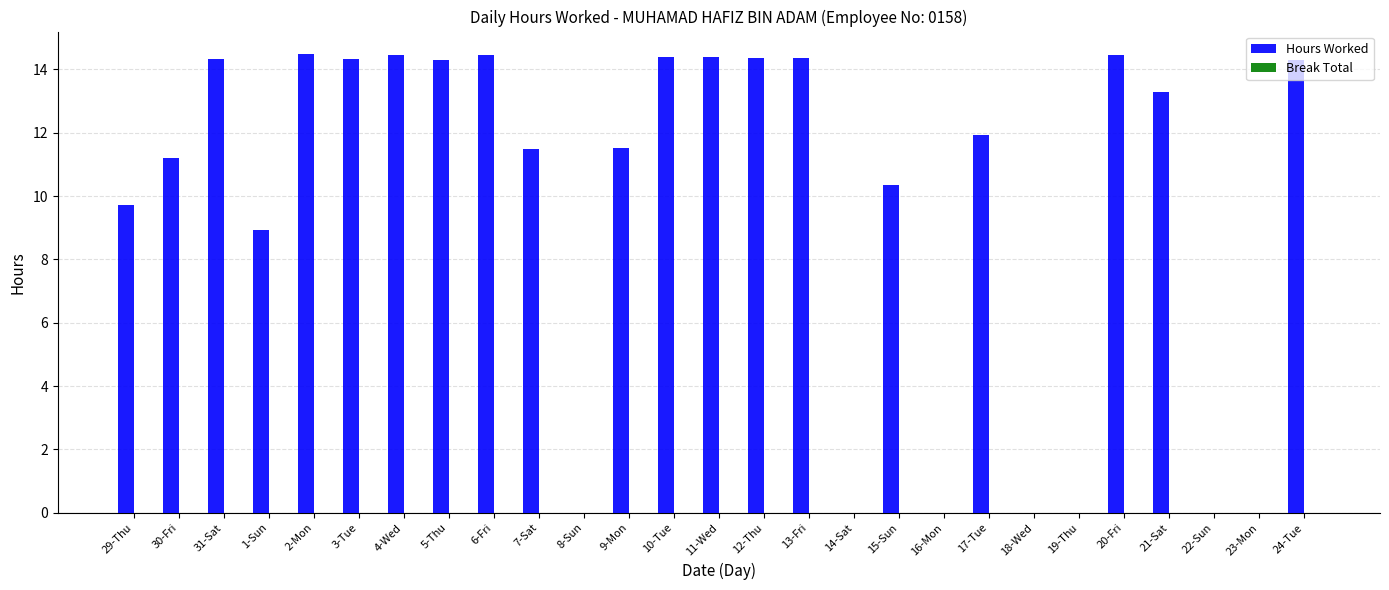

Between 17-Tue and 5-Thu, which is larger?

5-Thu